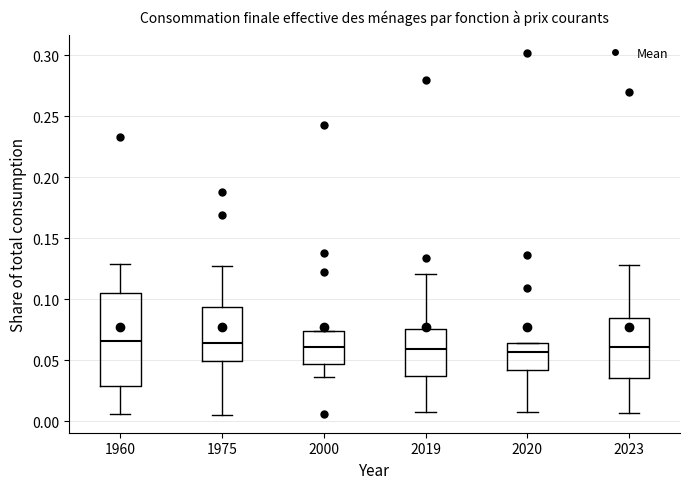

Reading left to right, transcribe this box plot: for each box, give where its median line is, the range the box spans, and where its two whiskers end, as read against the y-axis. The values are not printed on the chart, so give them approximately, as read against the axis.

1960: median 0.065, box 0.030 to 0.105, whiskers 0.005 to 0.130
1975: median 0.065, box 0.050 to 0.095, whiskers 0.005 to 0.130
2000: median 0.060, box 0.045 to 0.075, whiskers 0.035 to 0.075
2019: median 0.060, box 0.035 to 0.075, whiskers 0.005 to 0.120
2020: median 0.055, box 0.040 to 0.065, whiskers 0.010 to 0.065
2023: median 0.060, box 0.035 to 0.085, whiskers 0.005 to 0.130